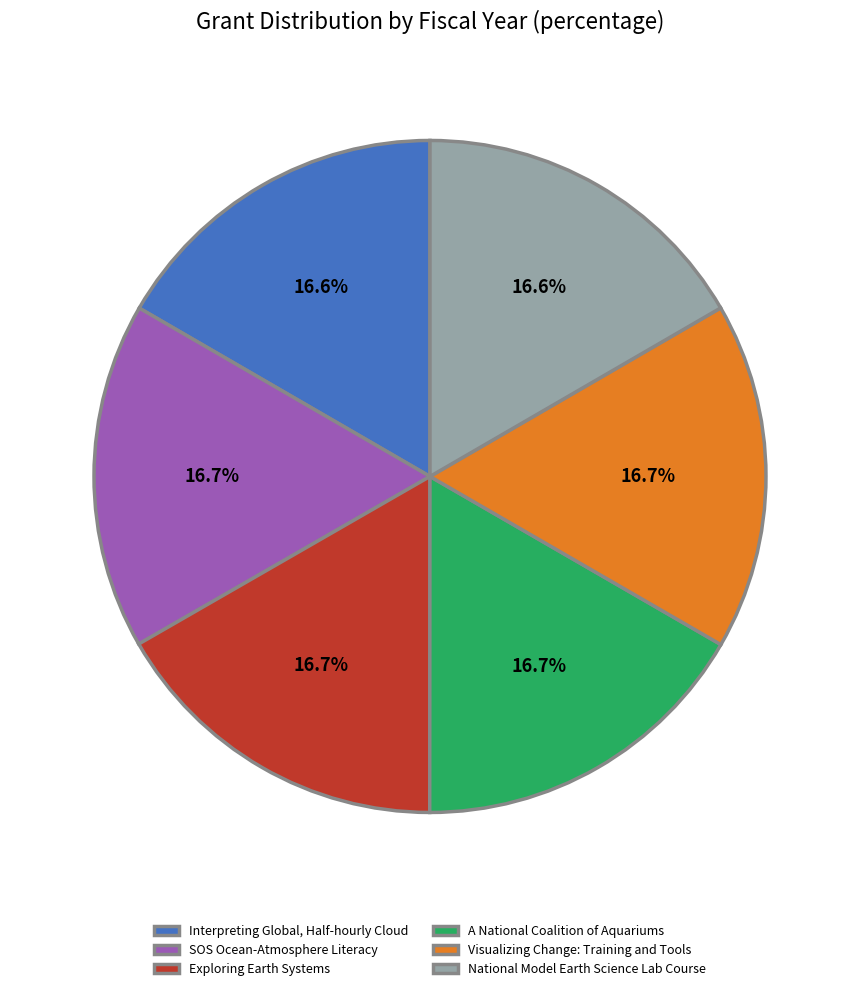

What percentage do SOS Ocean-Atmosphere Literacy and Visualizing Change: Training and Tools together represent?

33.4%